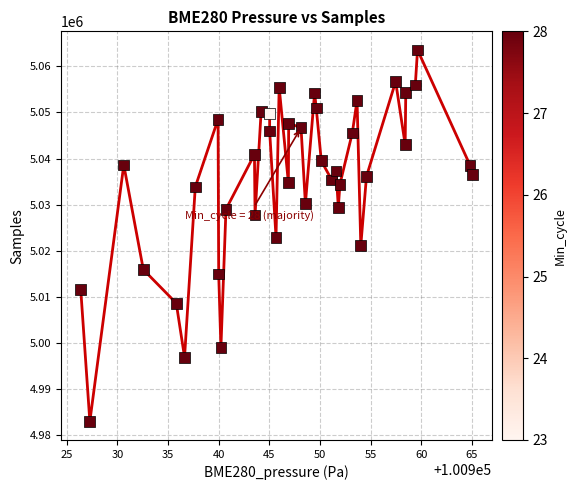

How many points are shown in the scatter plot?

40